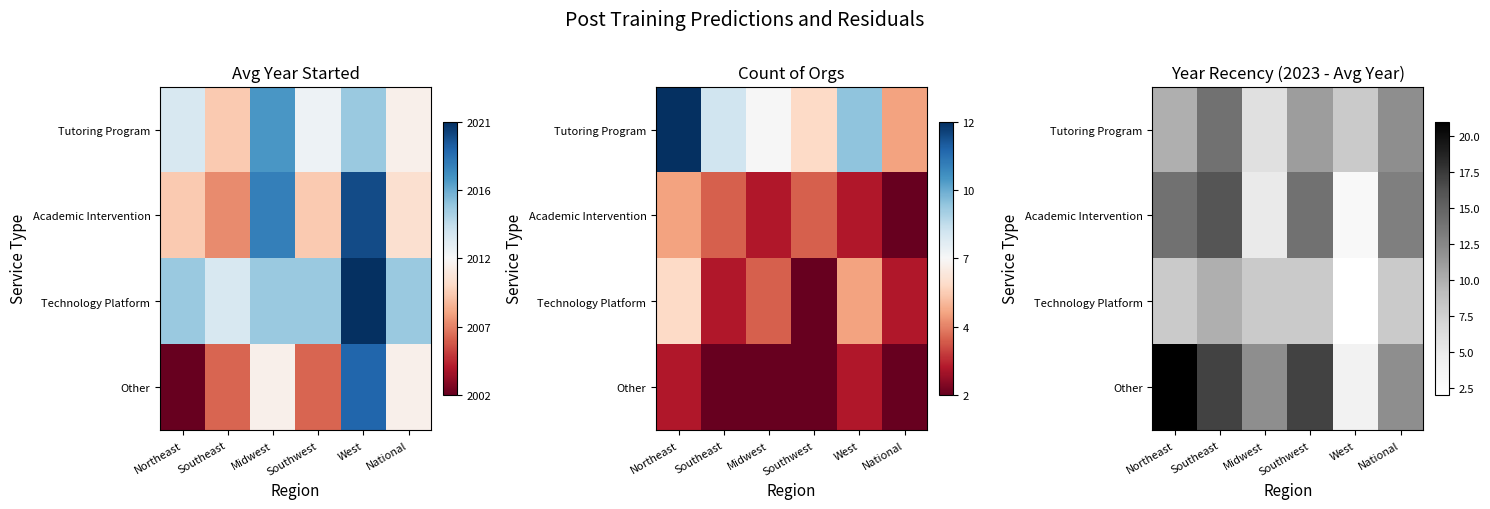

List the labels in order of Academic Intervention value, largest first.

Southeast, Northeast, Southwest, National, Midwest, West